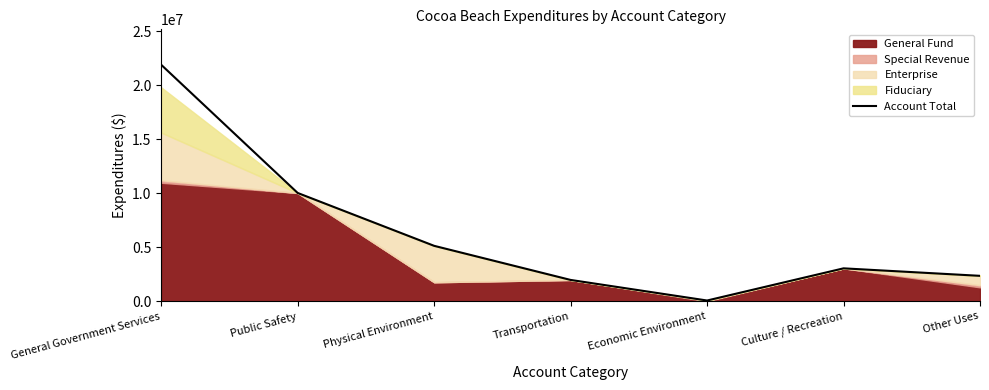

What is the sum of the values at Other Uses and Public Safety?

12370581